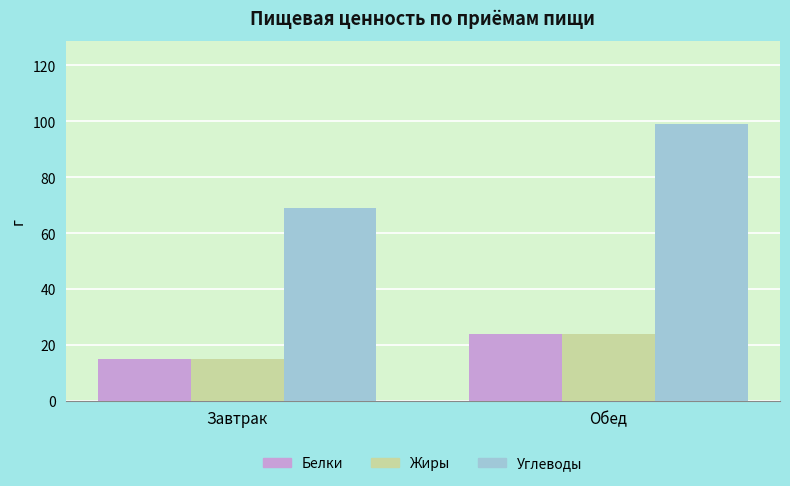

What is the difference between the Углеводы values at Обед and Завтрак?

30